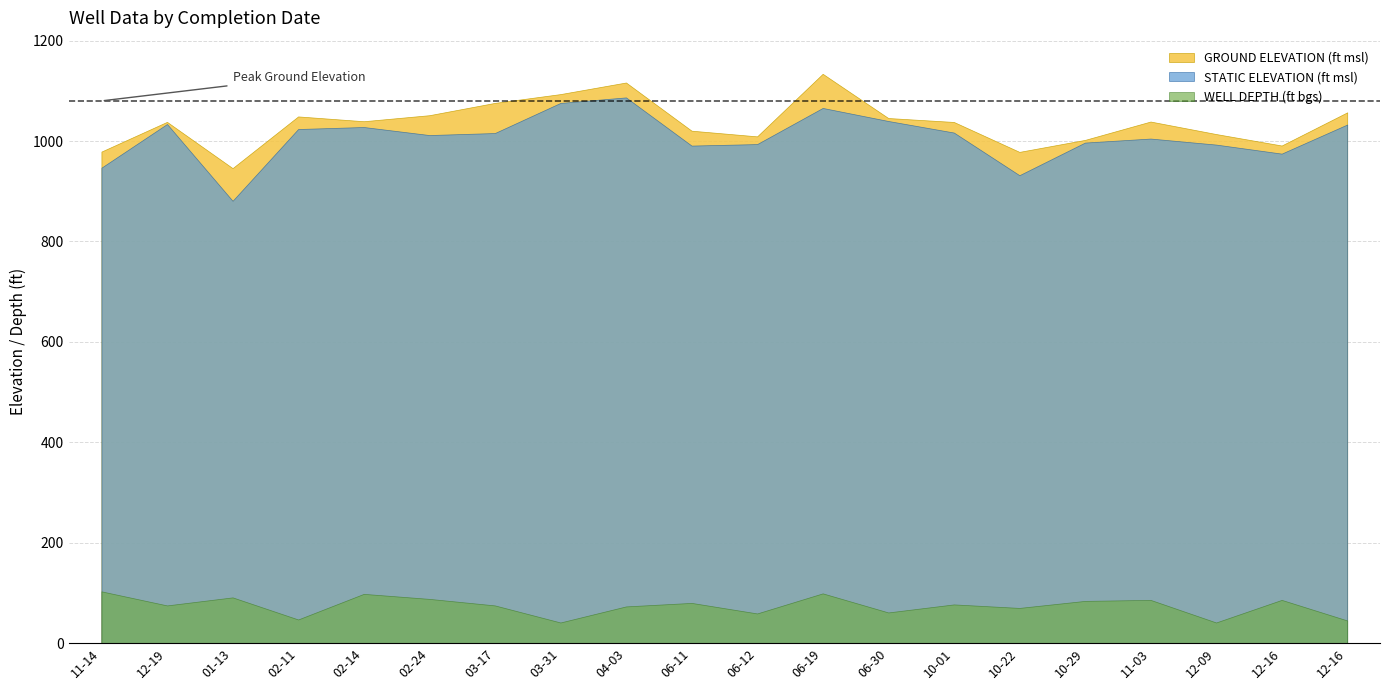

True or false: WELL DEPTH (ft bgs) and STATIC ELEVATION (ft msl) intersect in this chart.

False